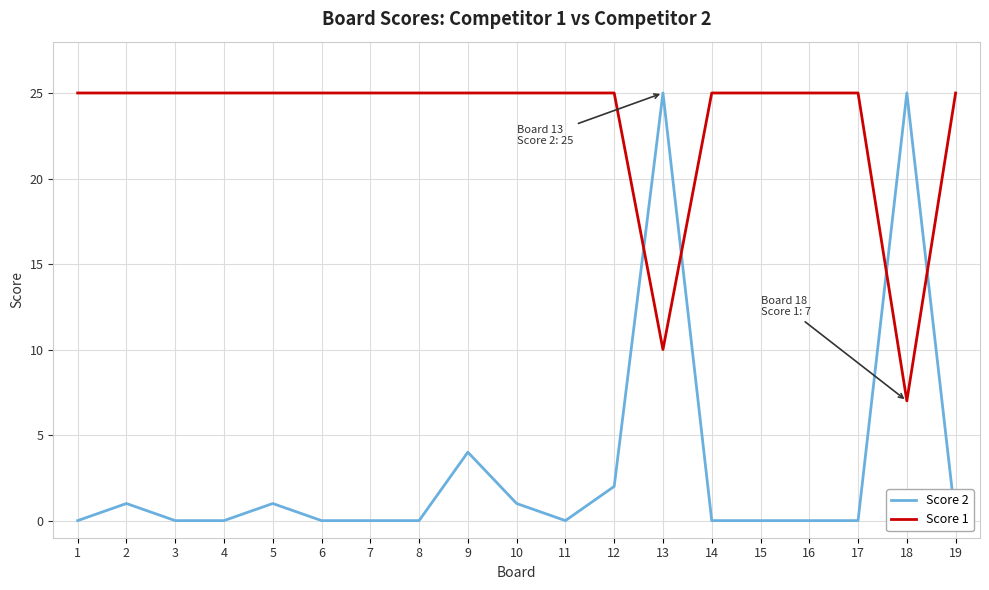

What is the average value of the Score 2 series?

3